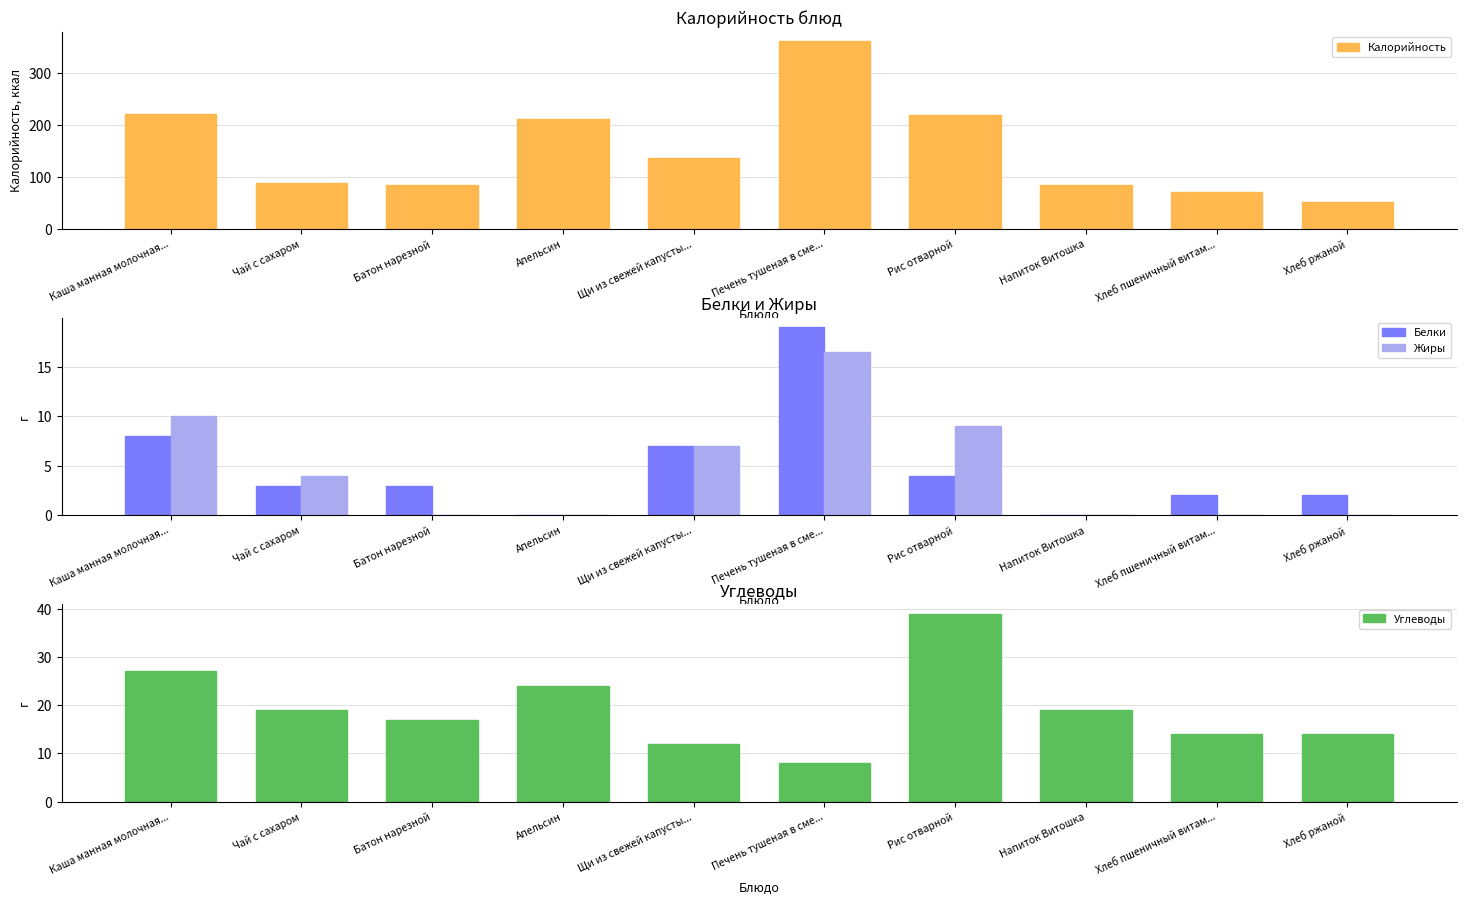

True or false: Калорийность has a value of 222.0 at Каша манная молочная....

True